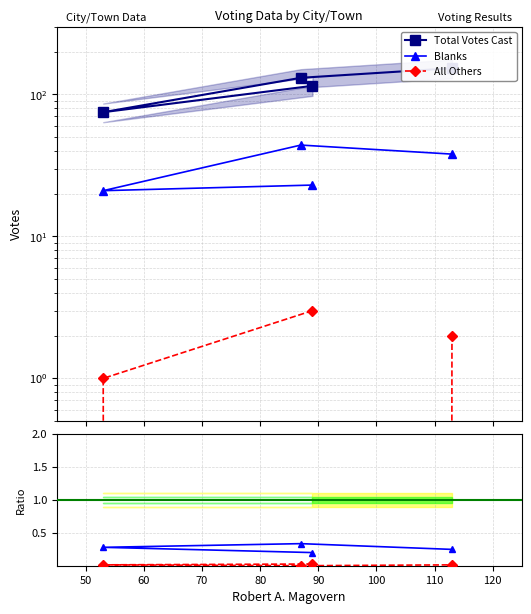

How many lines are shown in the chart?

5